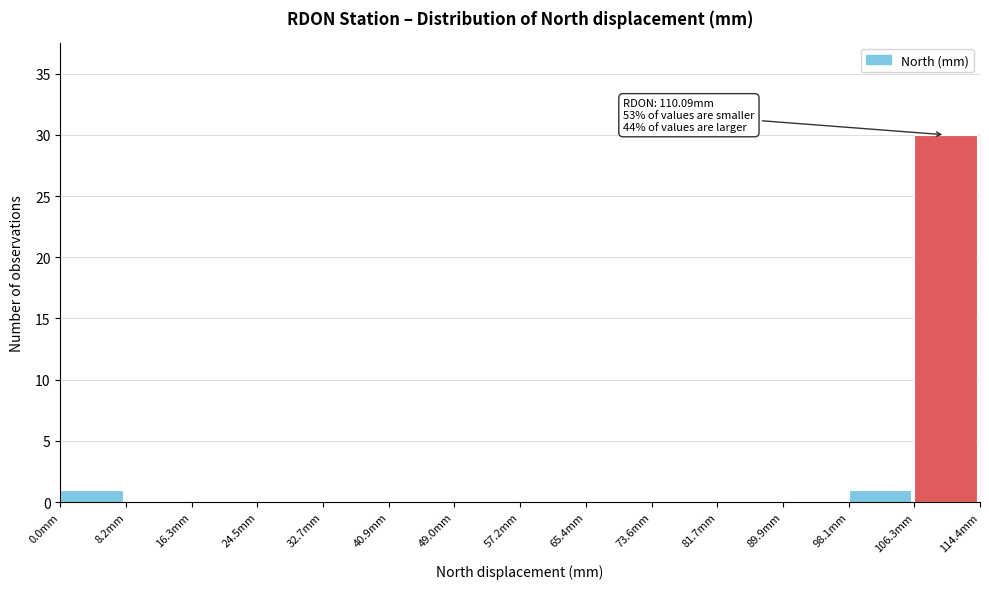

Which range on the x-axis has the tallest bar?

106 to 114